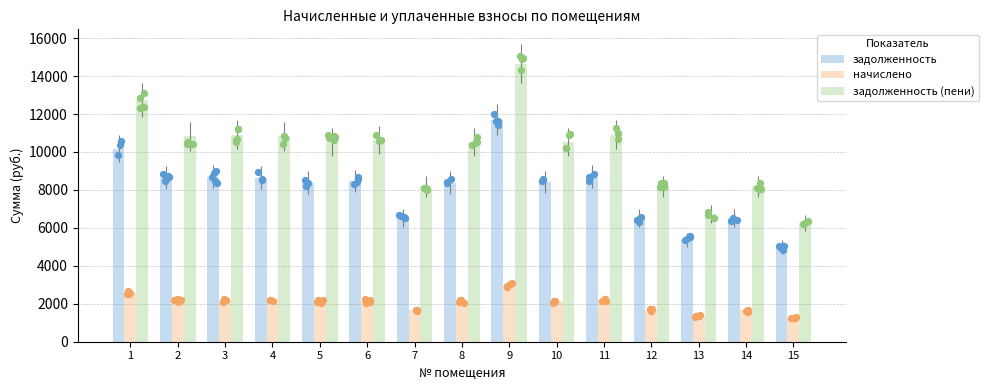

Which series has the largest Y range (max minus min)?

задолженность (пени)